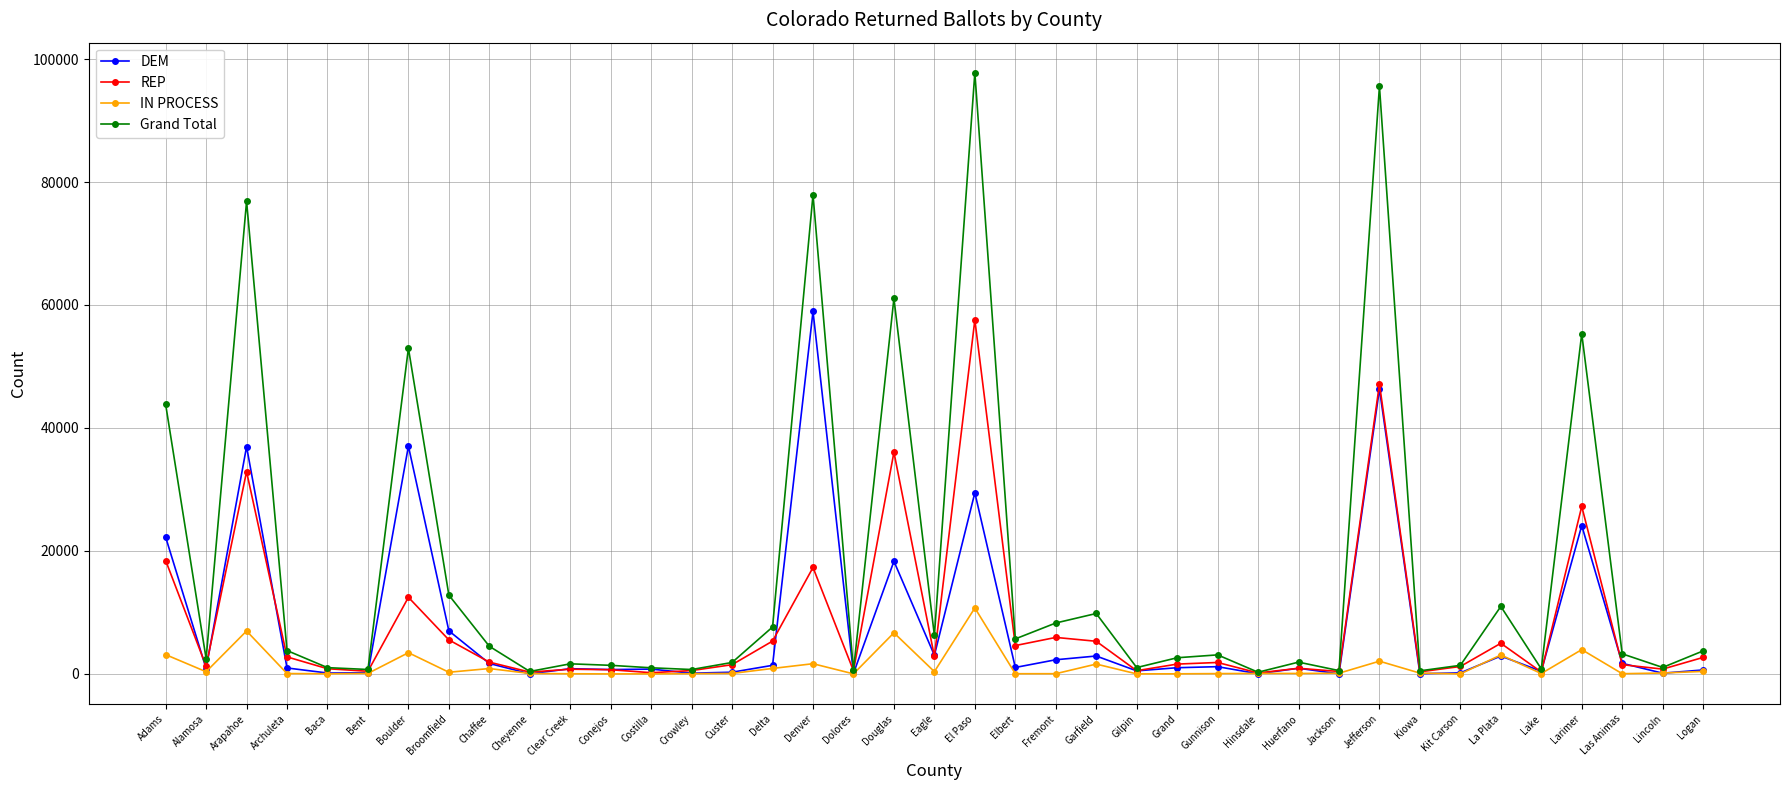

What position from the right is La Plata?

6